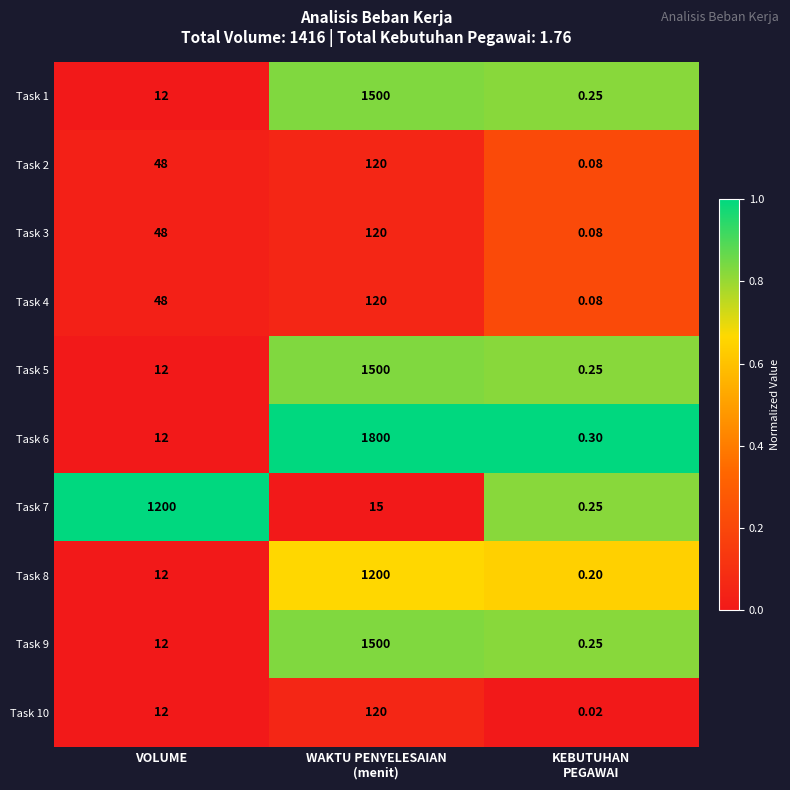

Where is Task 4 nearest to the value 60?

VOLUME